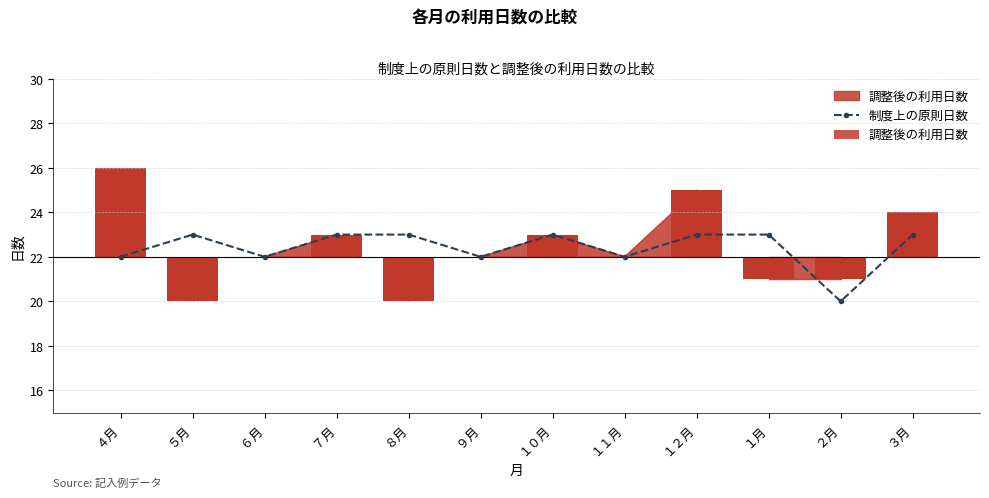

What is the value of the 制度上の原則日数 bar at the 7th from the left?

23